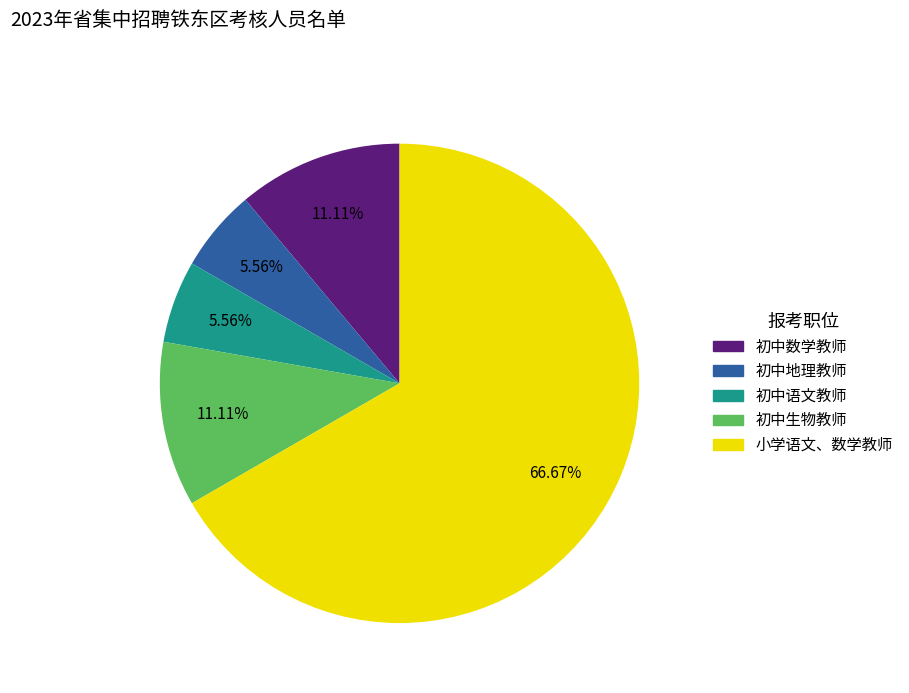

Is the sum of 初中数学教师 and 初中生物教师 greater than half?

No